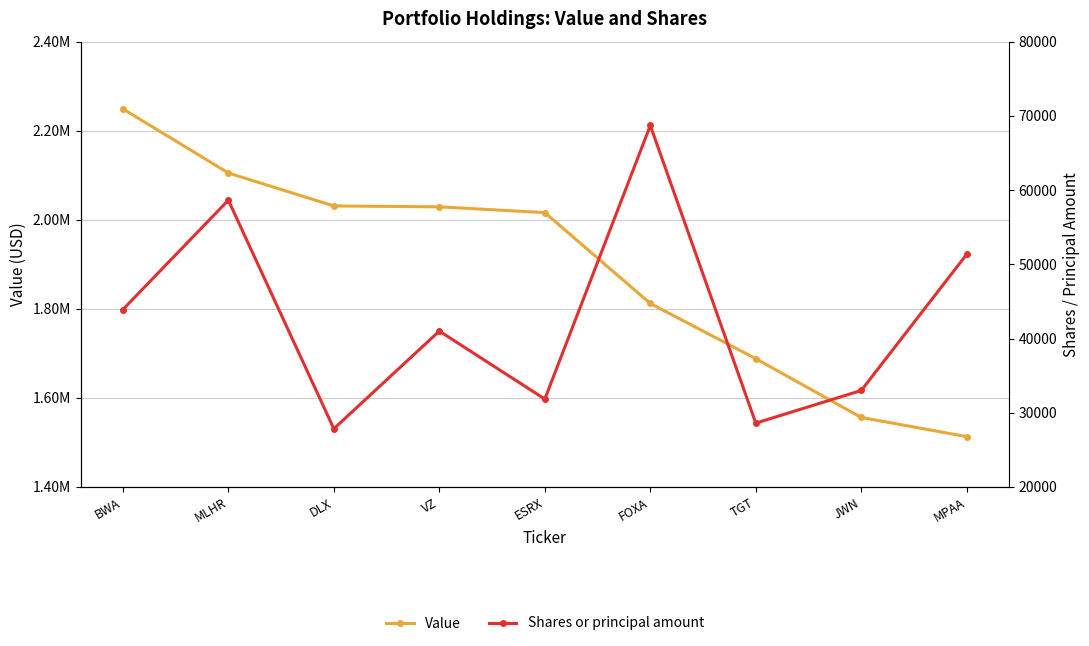

True or false: Value and Shares or principal amount cross at least once.

False